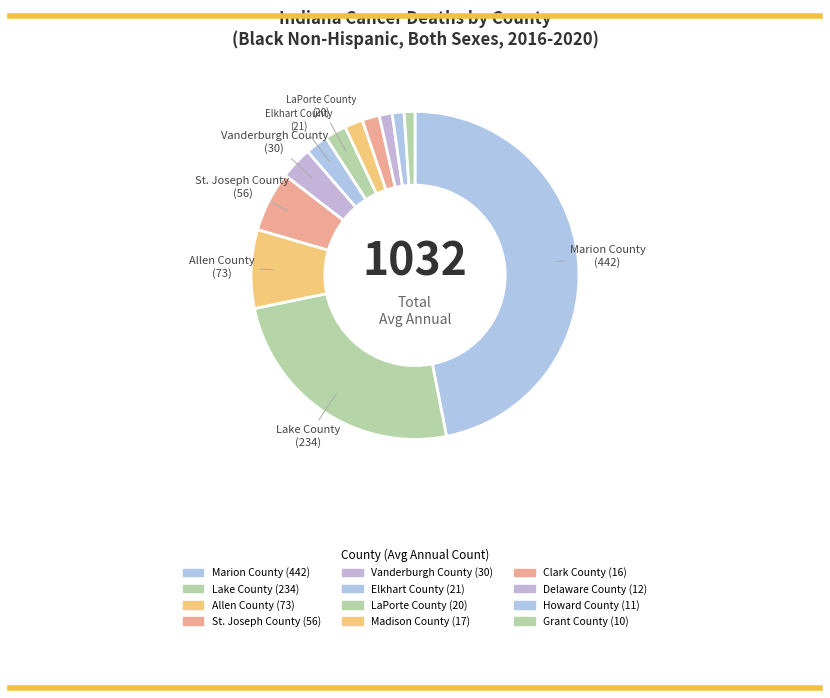

How many segments does this pie chart have?

12